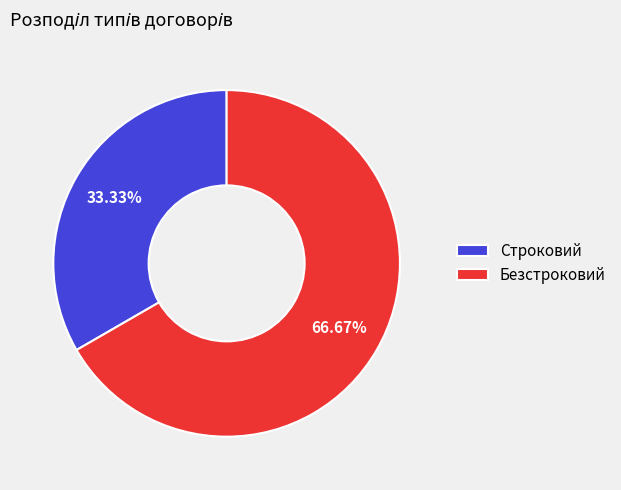

Approximately how many times larger is the value at Безстроковий compared to Строковий?

2.0